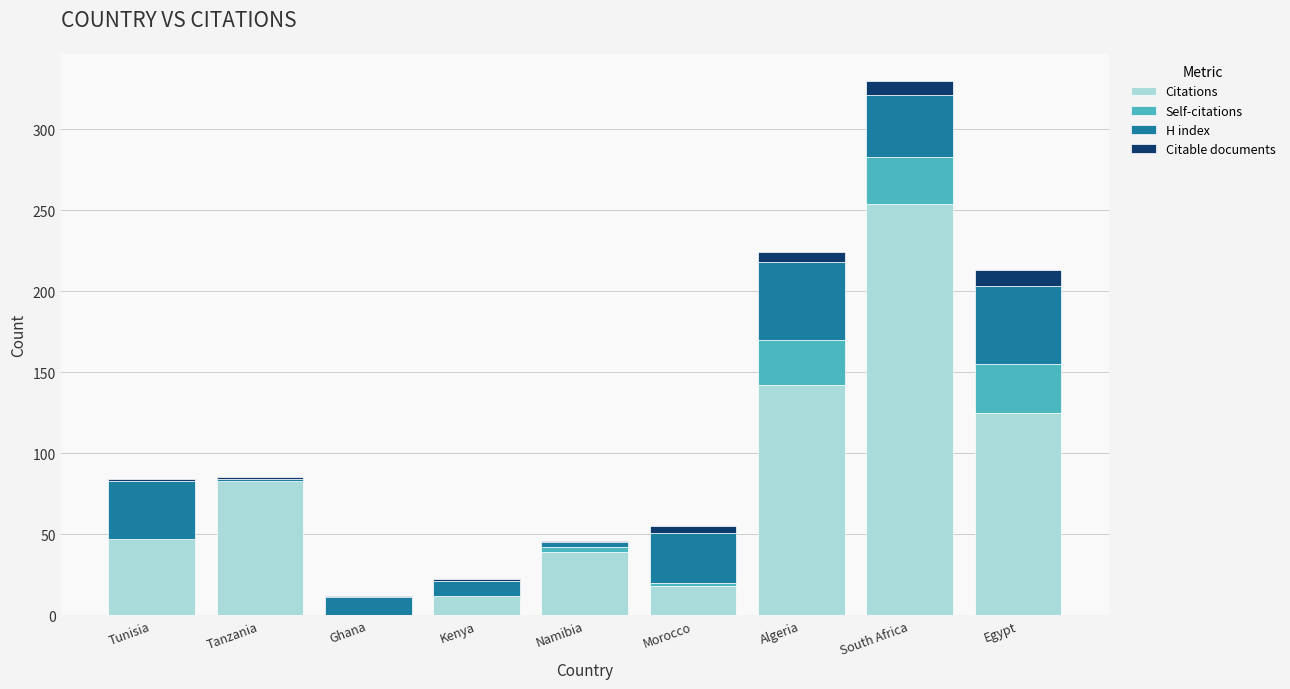

How many data points does each series have?

9